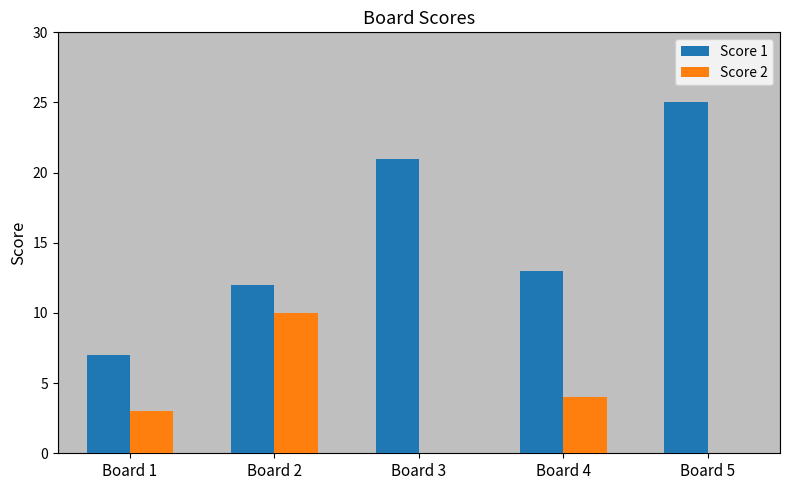

Count the number of categories in the chart.

5